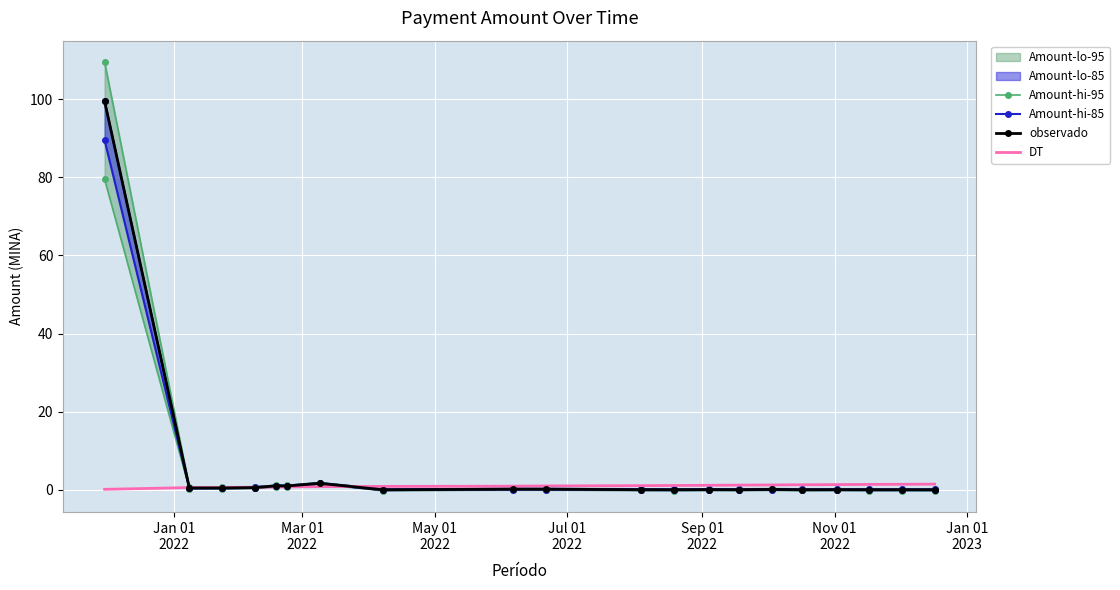

What is the highest value of the observado series?

99.5